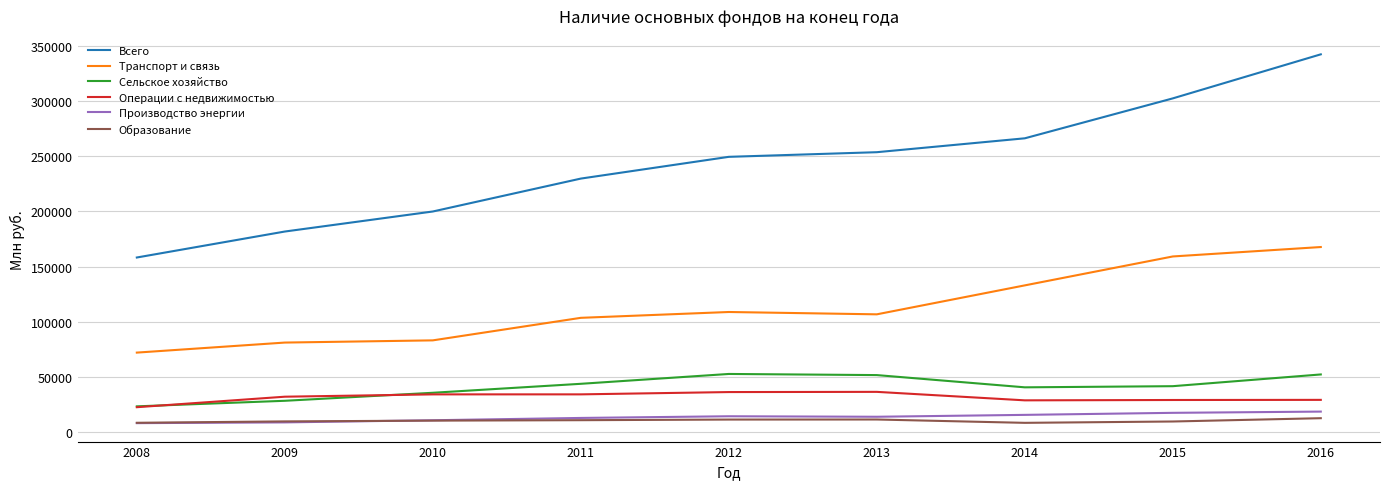

True or false: Образование and Сельское хозяйство intersect in this chart.

False